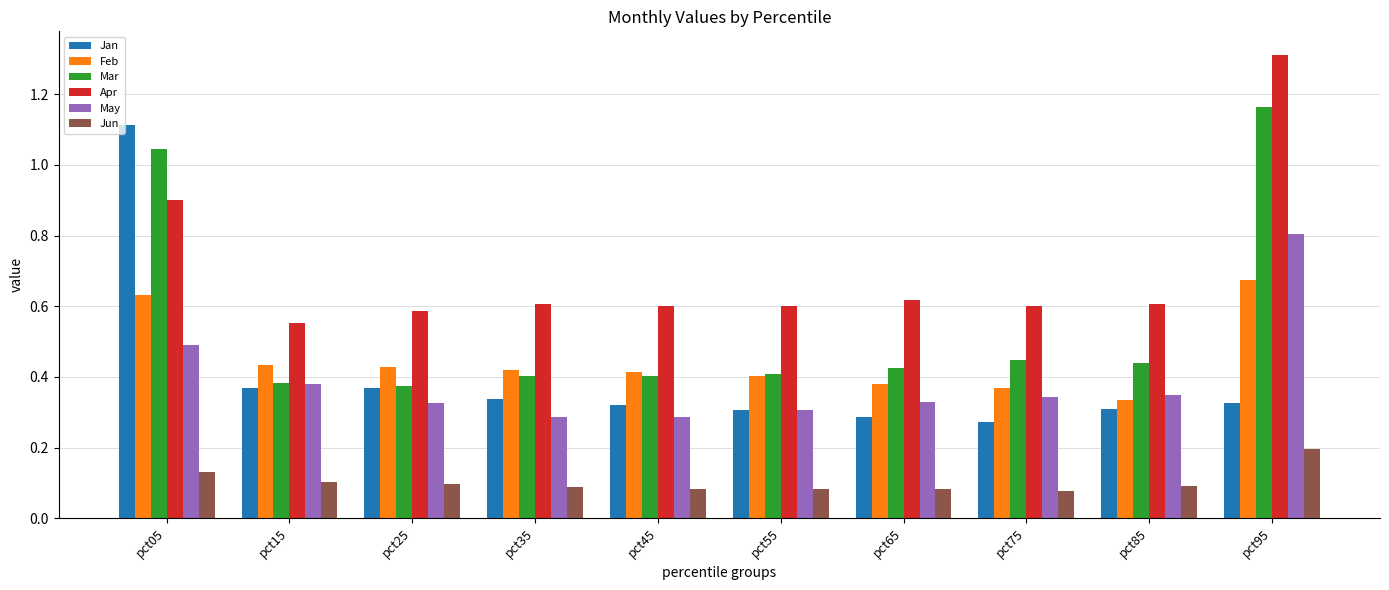

What is the total value across all series at pct65?

2.1